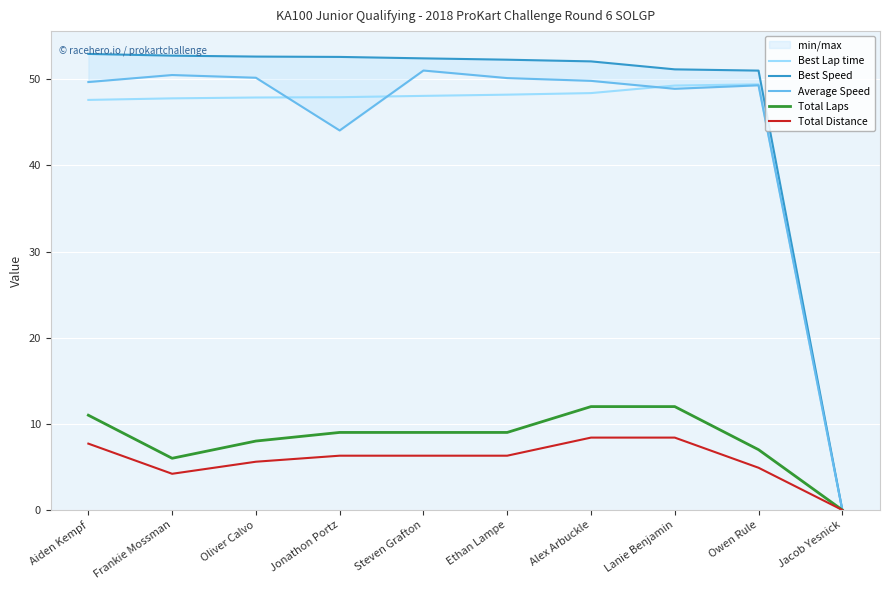

Is this an area chart (filled region under the line)?

No